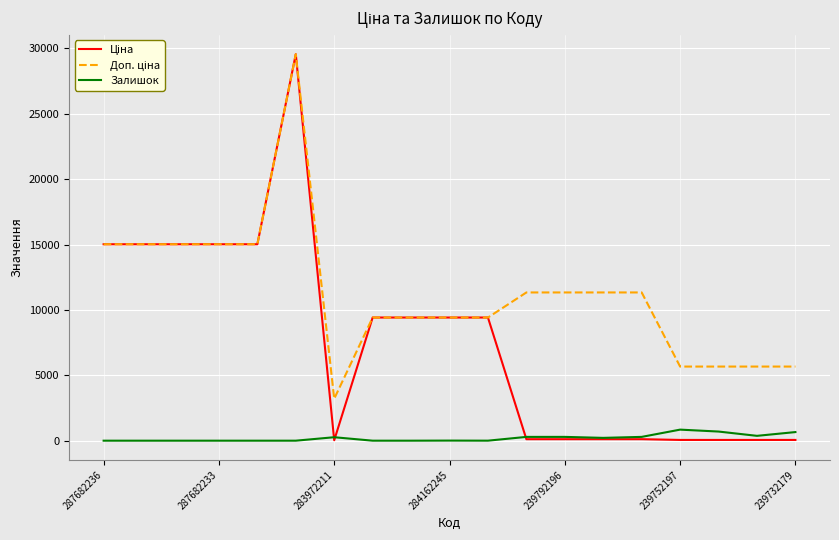

What is the greatest value displayed?

29548.9